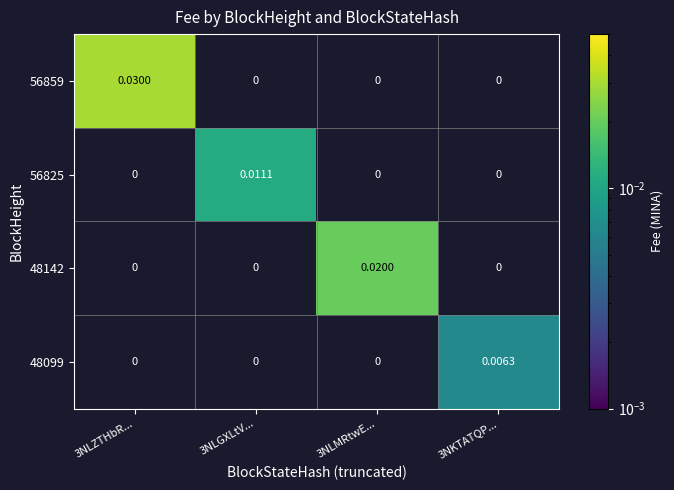

At which label does 48142 reach its minimum?

3NLZTHbR...